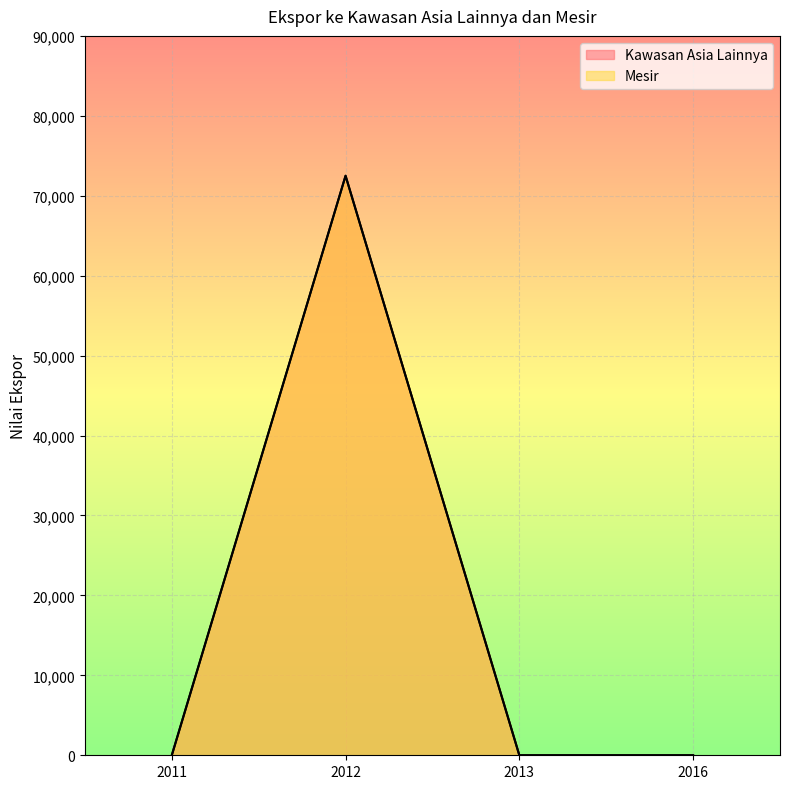

At 2011, list the series in order from smallest to largest.

Kawasan Asia Lainnya, Mesir